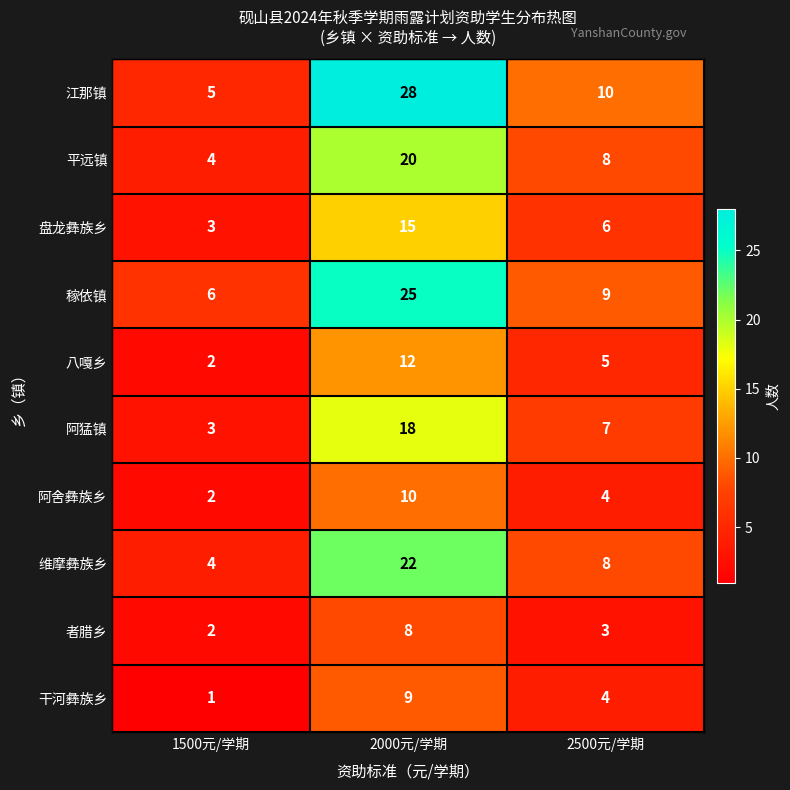

What is the spread (max minus min) of values at 2500元/学期?

7